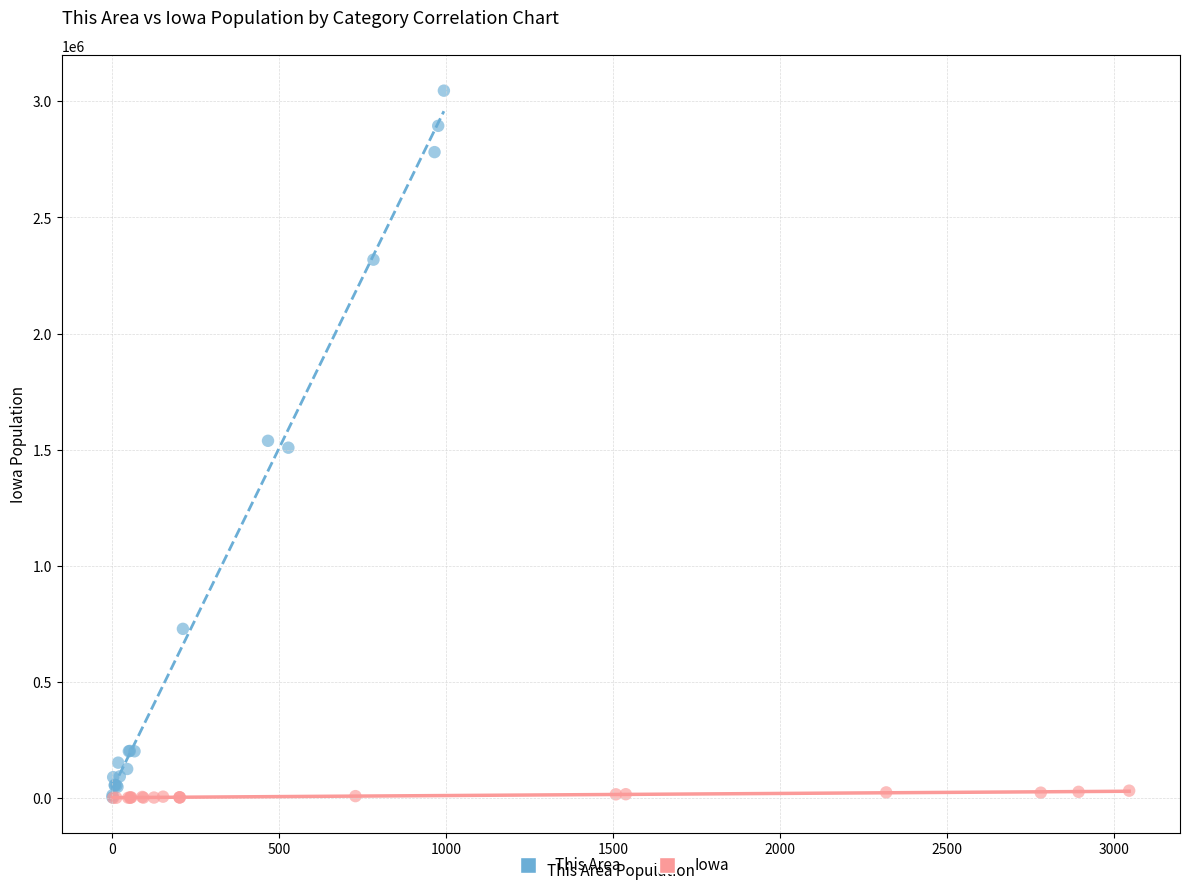

Which series contains the highest Y value?

This Area